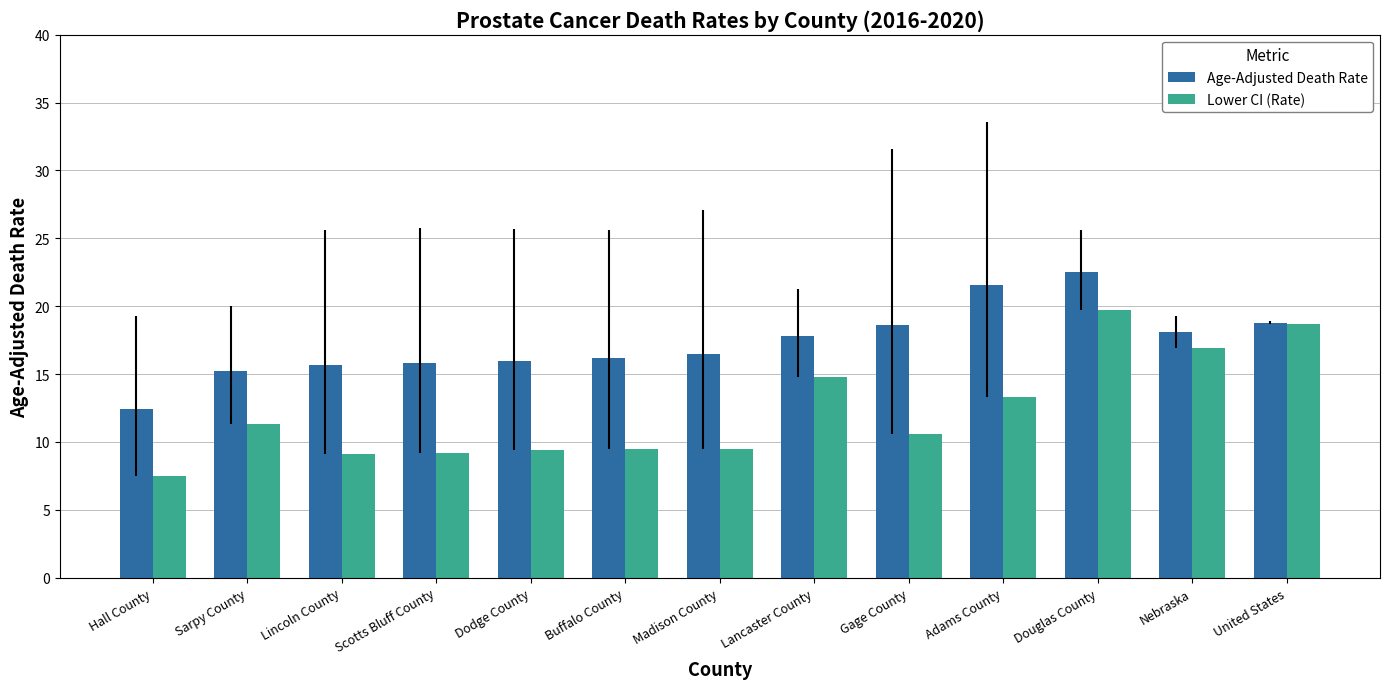

True or false: Age-Adjusted Death Rate has a value of 21.6 at Adams County.

True